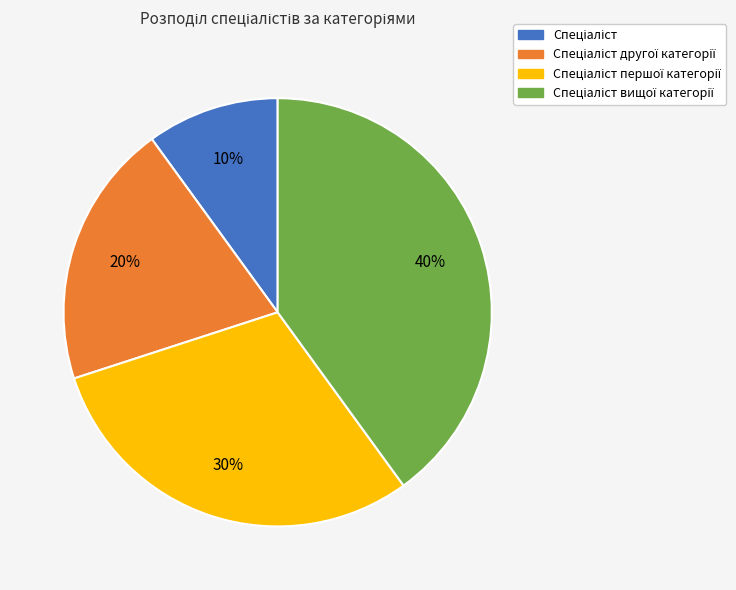

Is there a majority slice in this chart?

No